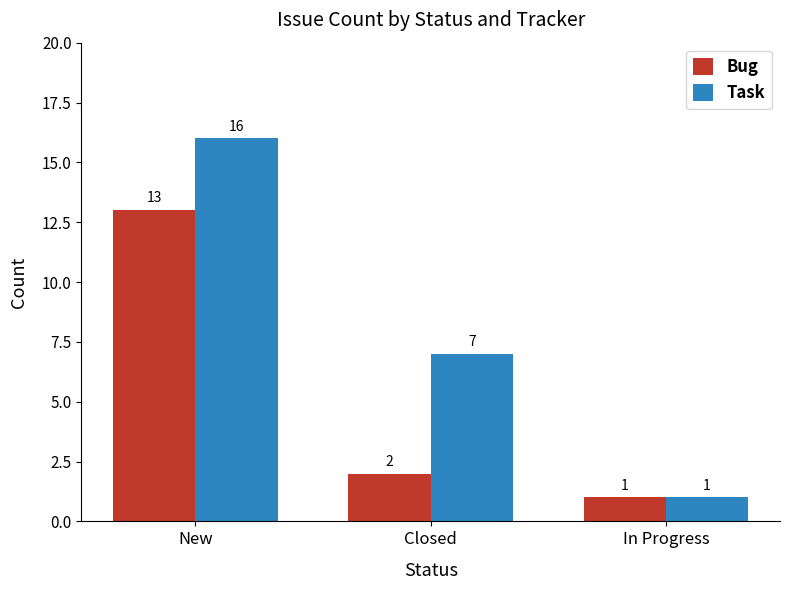

What is the value of the Task bar at the 3rd from the left?

1